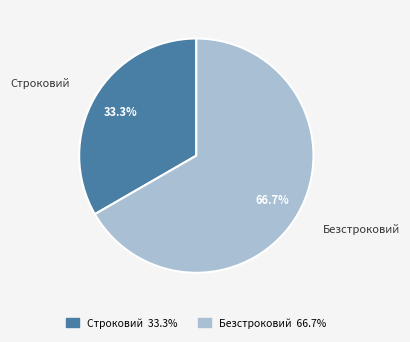

True or false: Безстроковий accounts for 77% of the total.

False